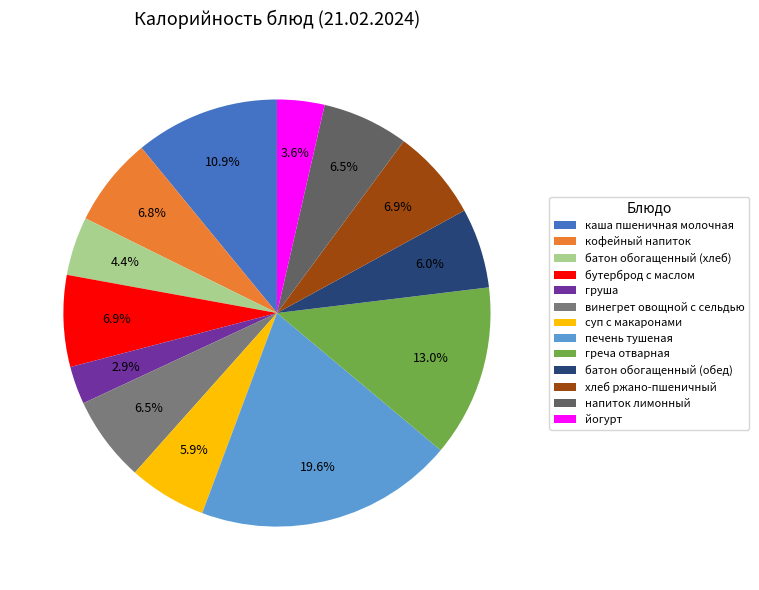

True or false: груша accounts for 3% of the total.

True